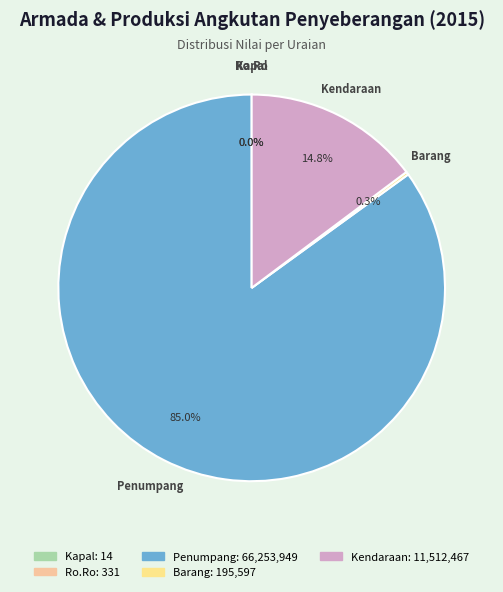

Which slice is the largest?

Penumpang